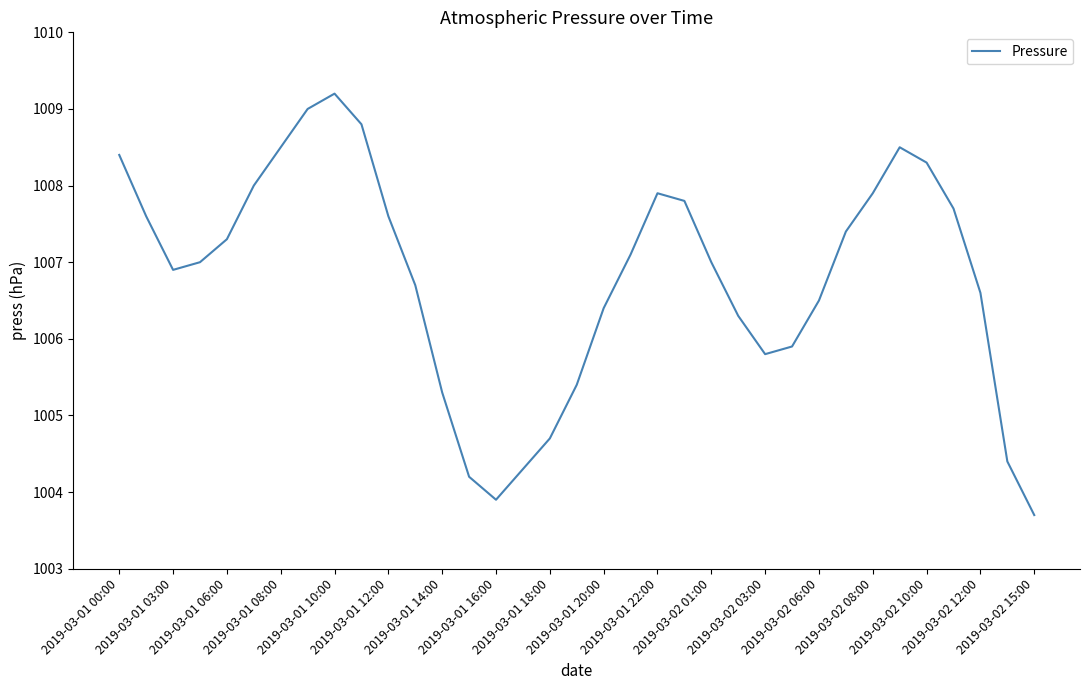

What is the smallest value displayed?

1003.7